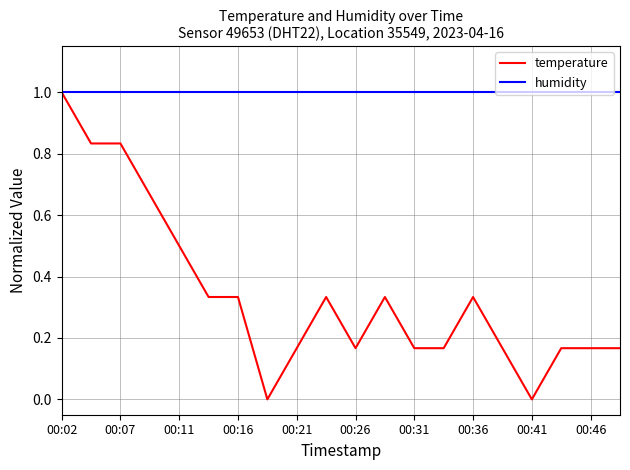

List the series in order of their overall mean, lowest first.

temperature, humidity